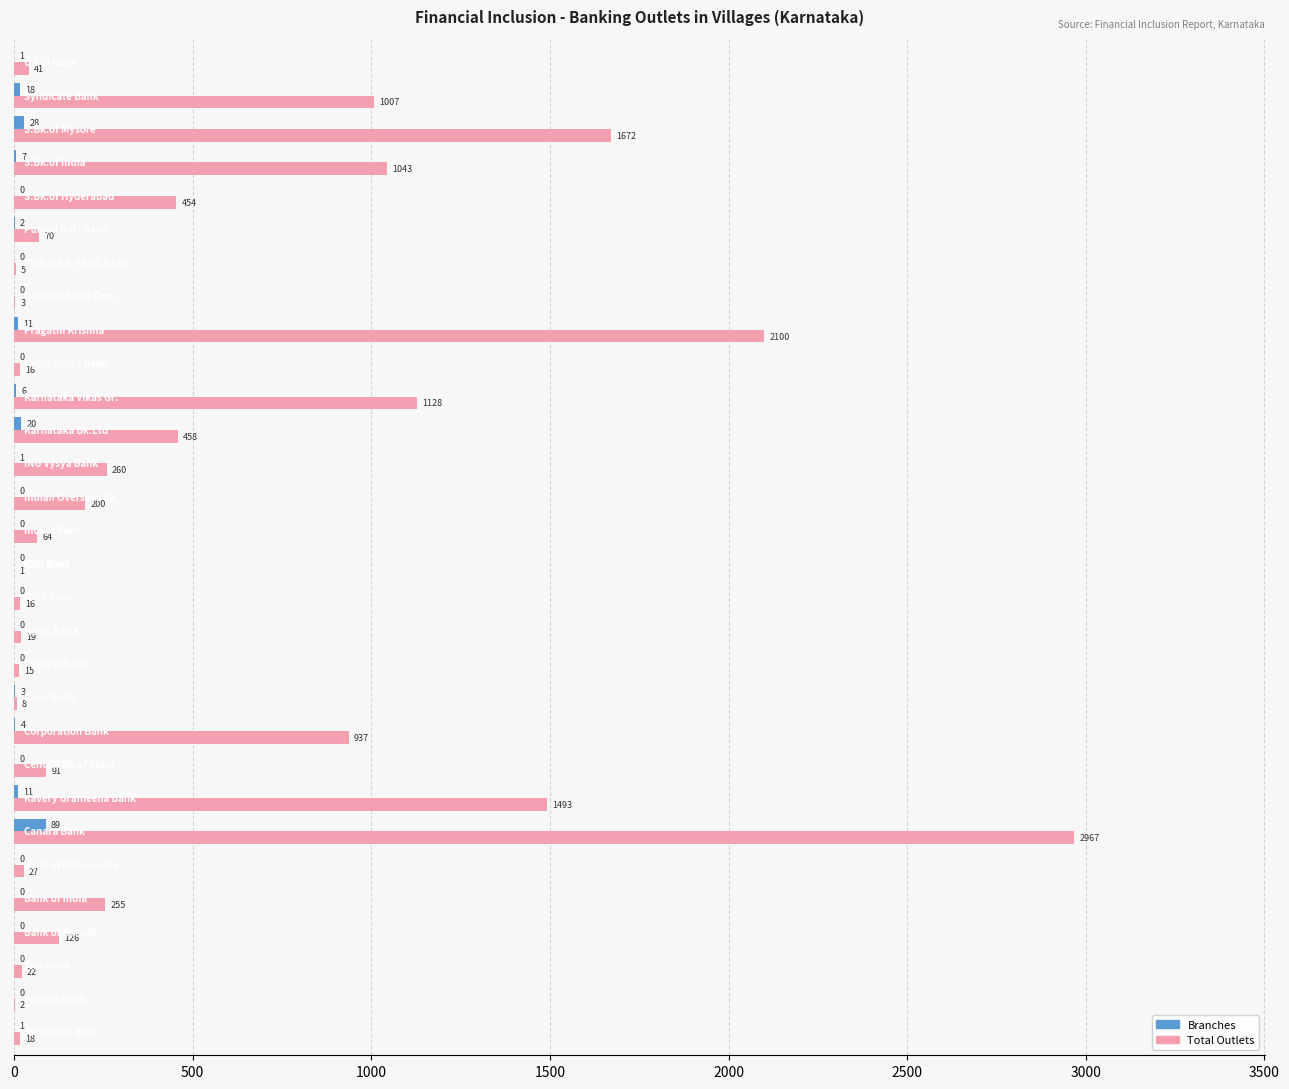

What is the sum of all Branches values?

202